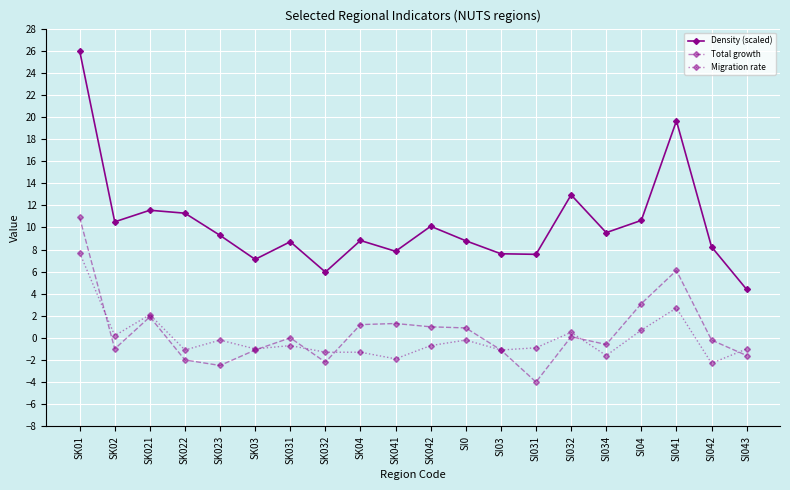

How many values in the Density (scaled) series exceed 9?

10